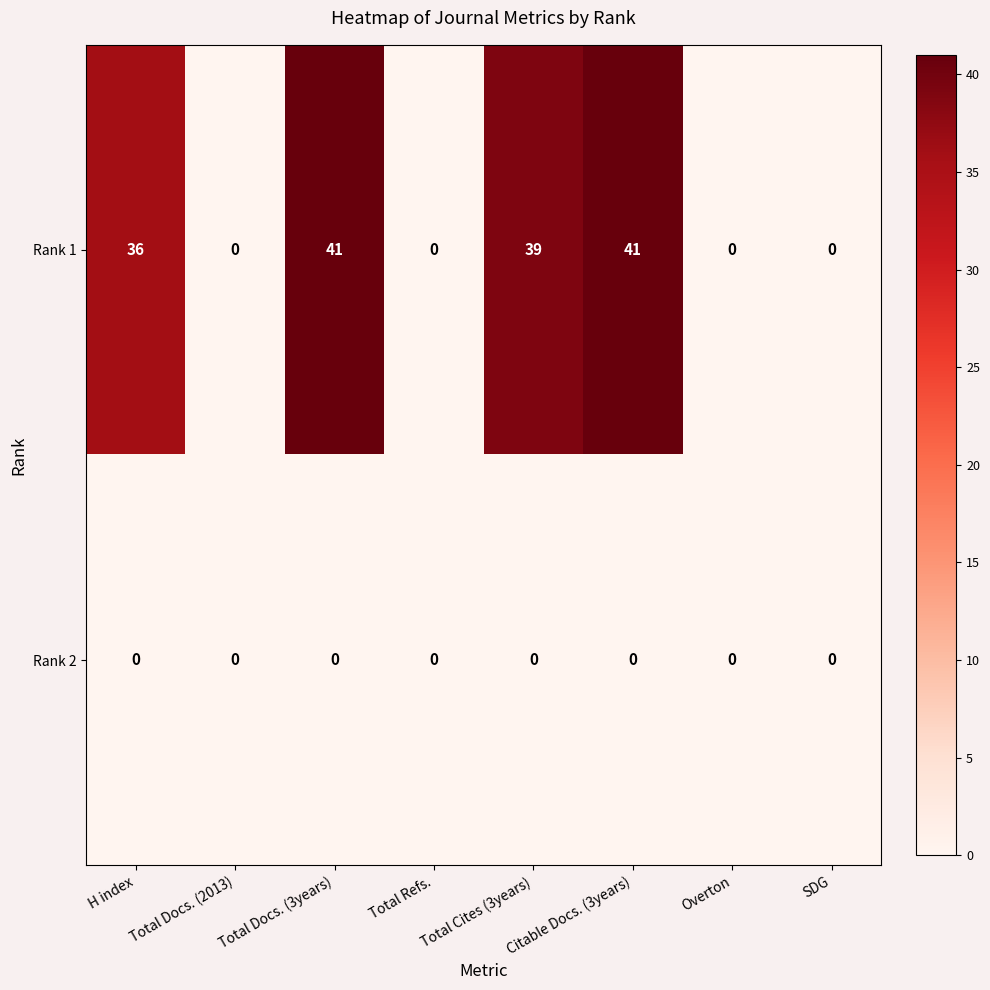

At which label is Rank 1 closest to 20?

H index